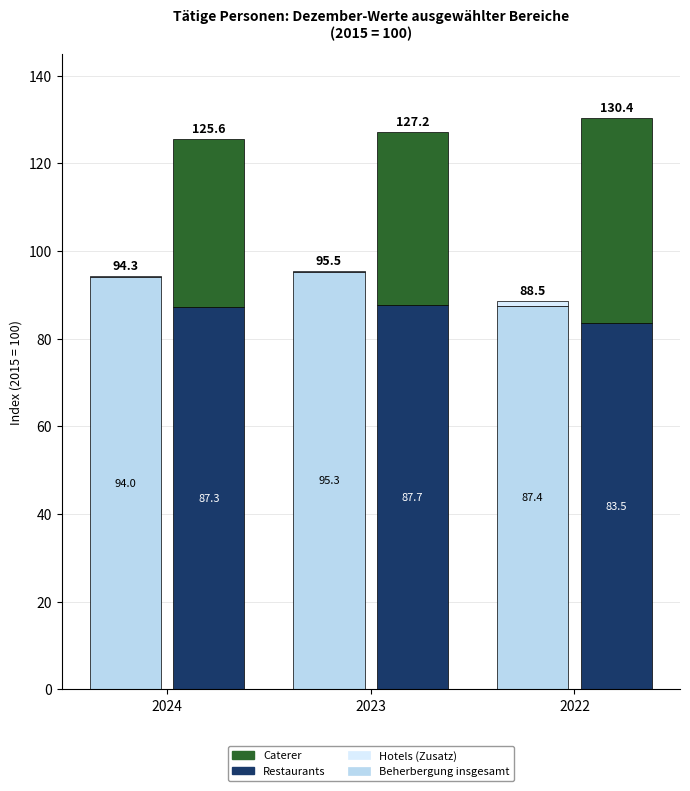

What is the difference between the Restaurants values at 2022 and 2023?

4.2